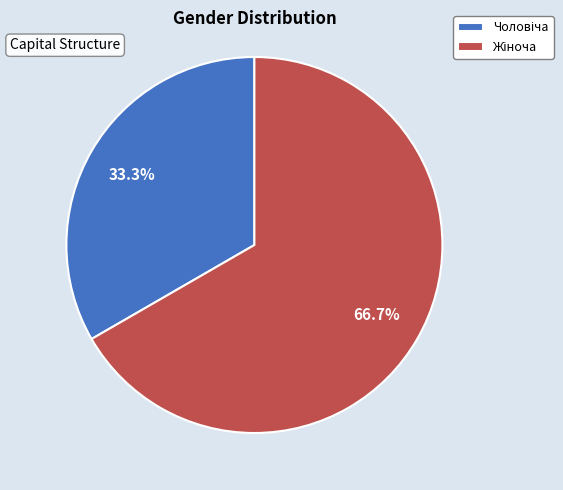

How many slices are in this pie chart?

2